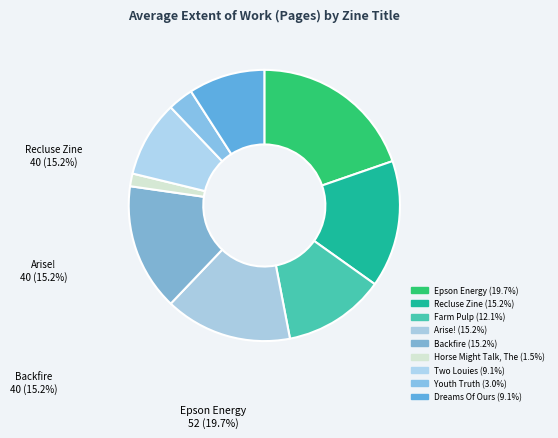

How many slices are in this pie chart?

9